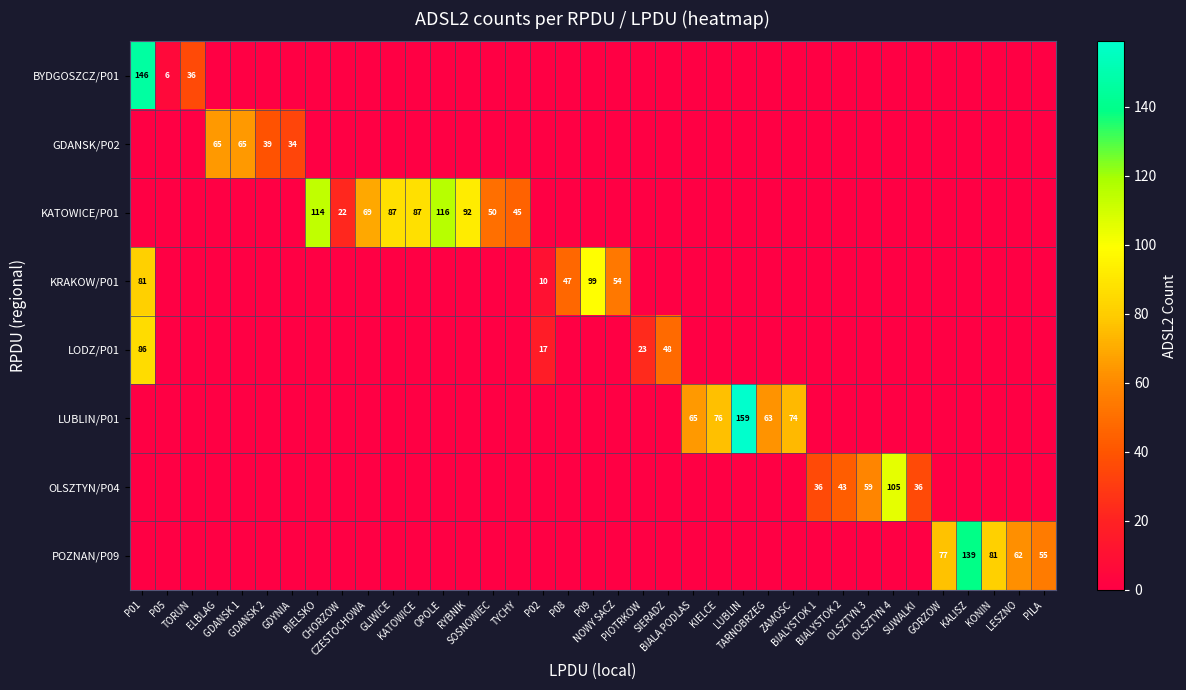

How many values in the BYDGOSZCZ/P01 series exceed 0?

3